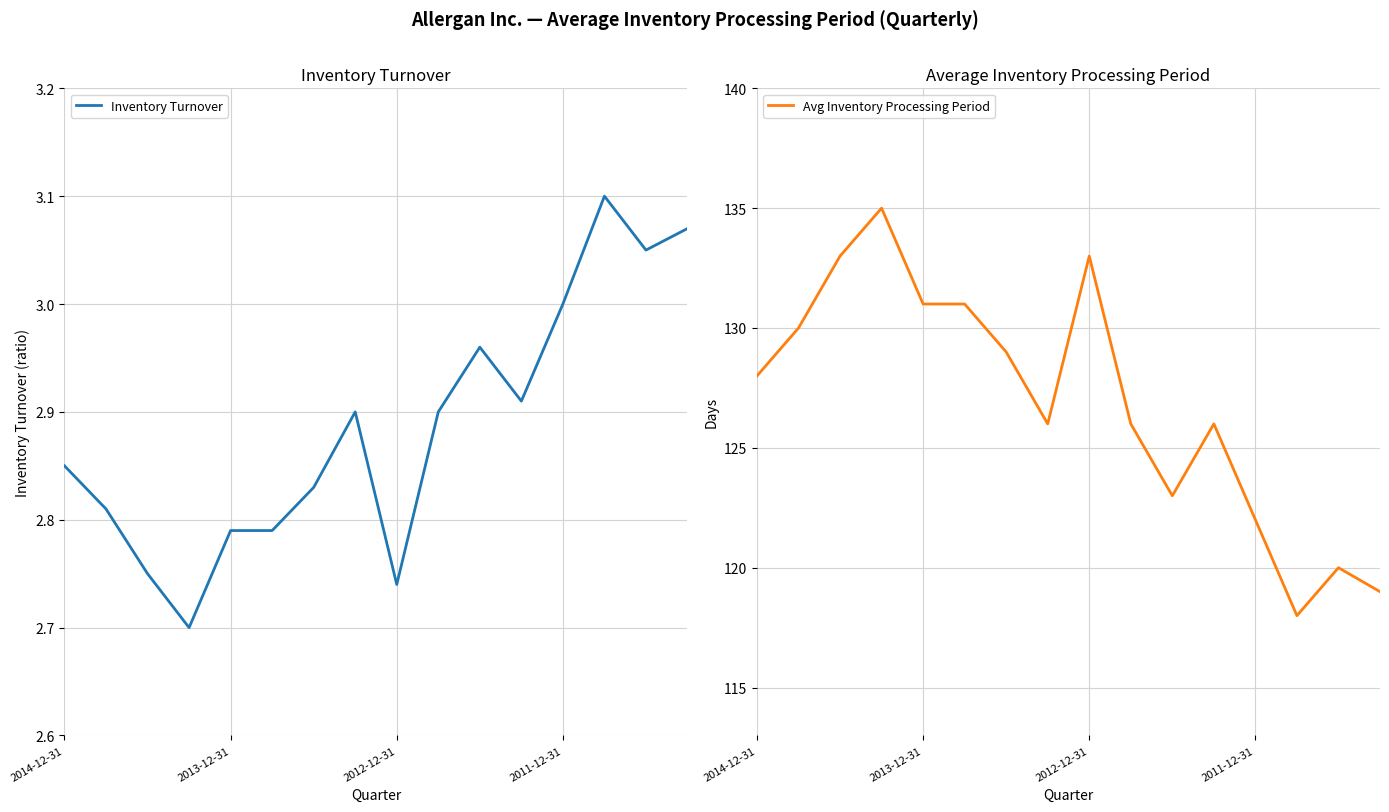

Does the chart have visible grid lines?

Yes